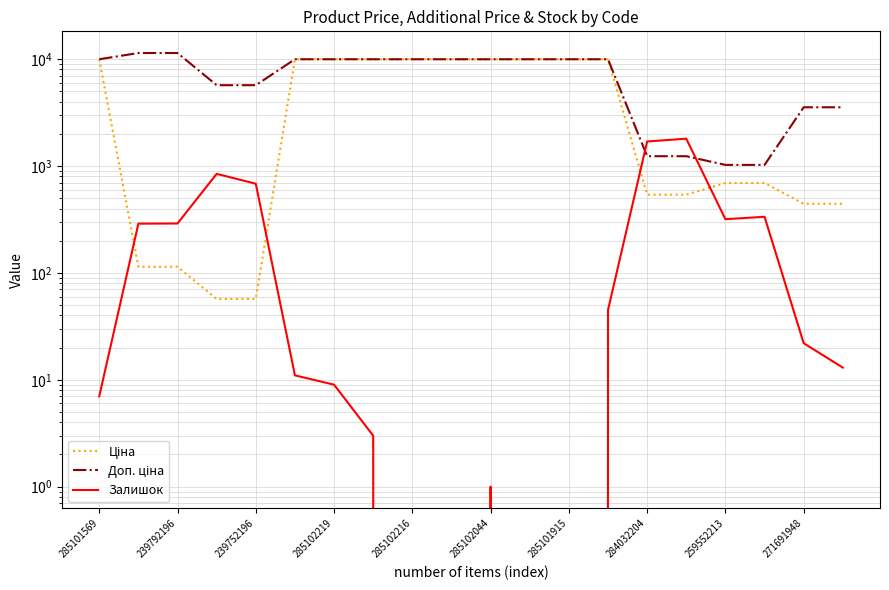

At which category is the sum across all series the highest?

13